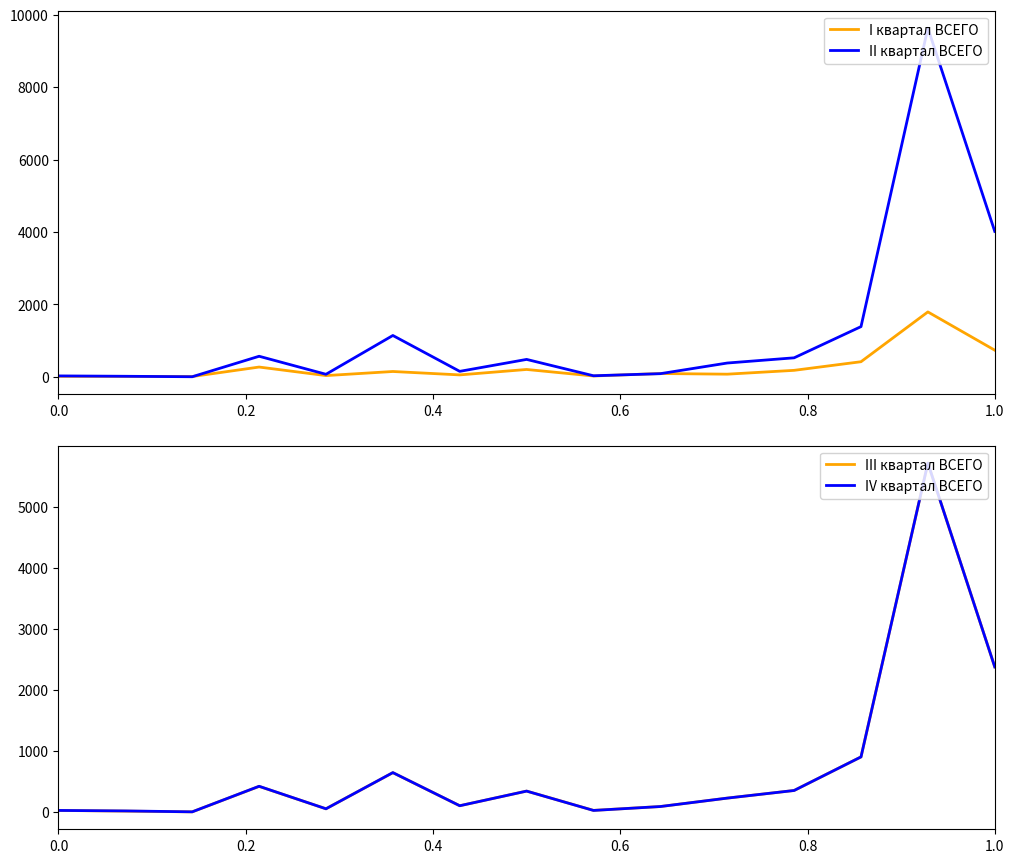

How many times do II квартал ВСЕГО and III квартал ВСЕГО cross each other?

2